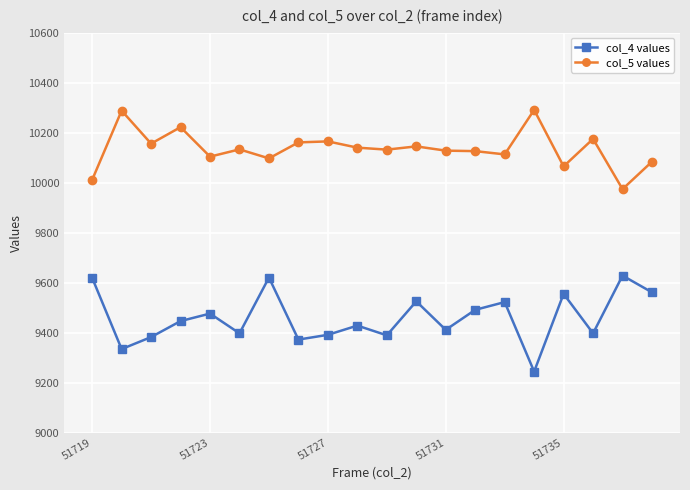

What is the highest value of the col_4 values series?

9628